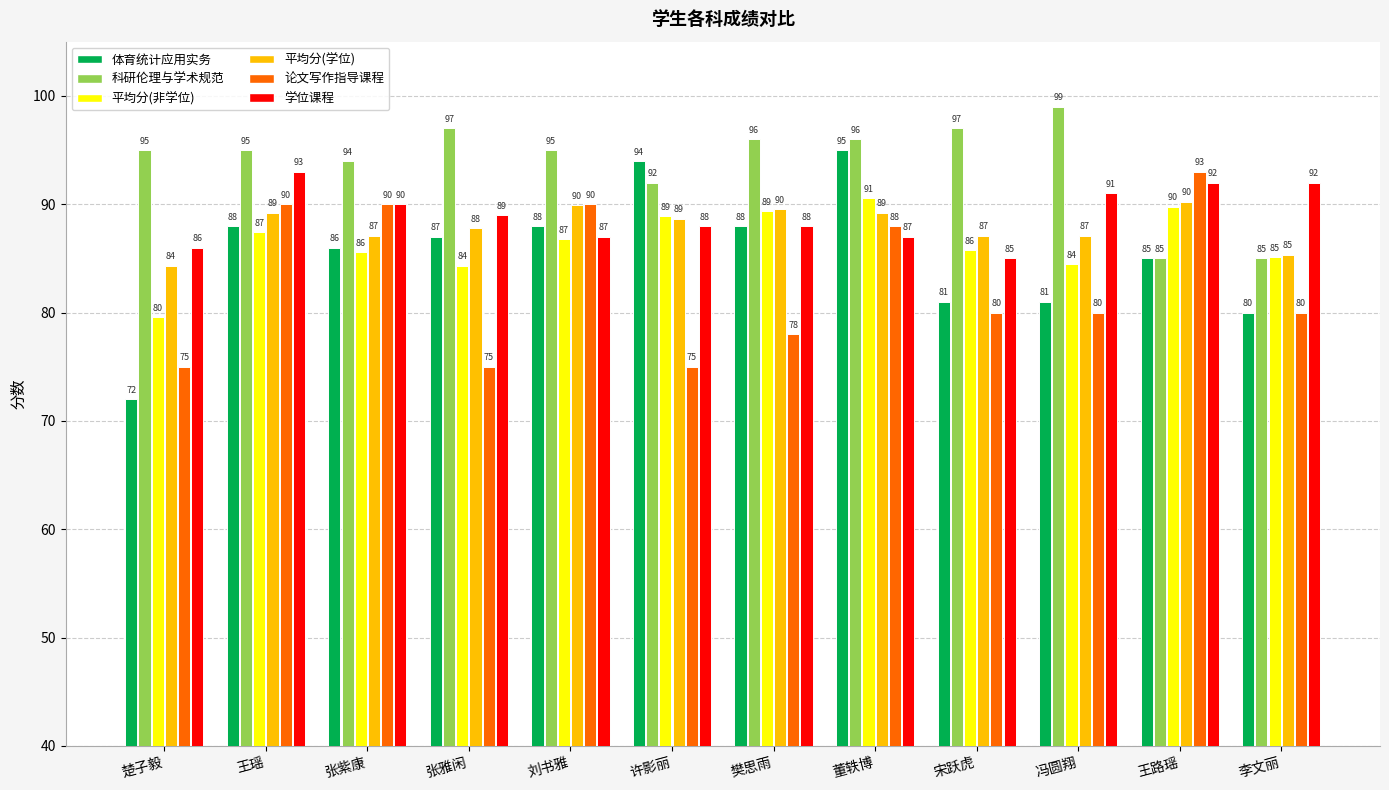

What is the difference between the highest and lowest values at 刘书雅?

8.2